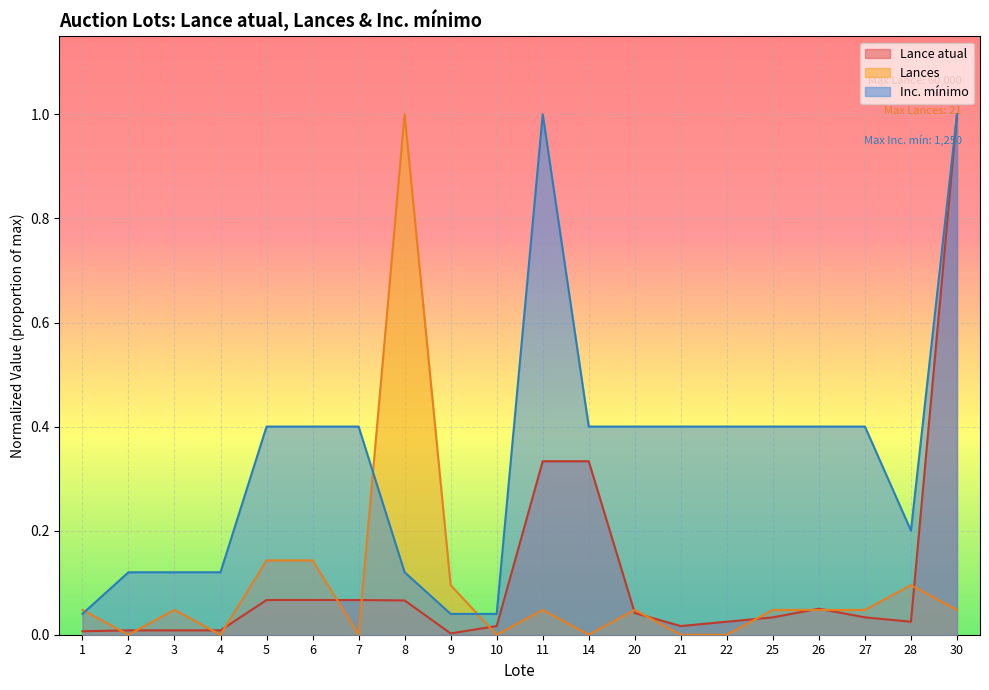

Rank the series at 1 from lowest to highest value.

Lance atual, Inc. mínimo, Lances